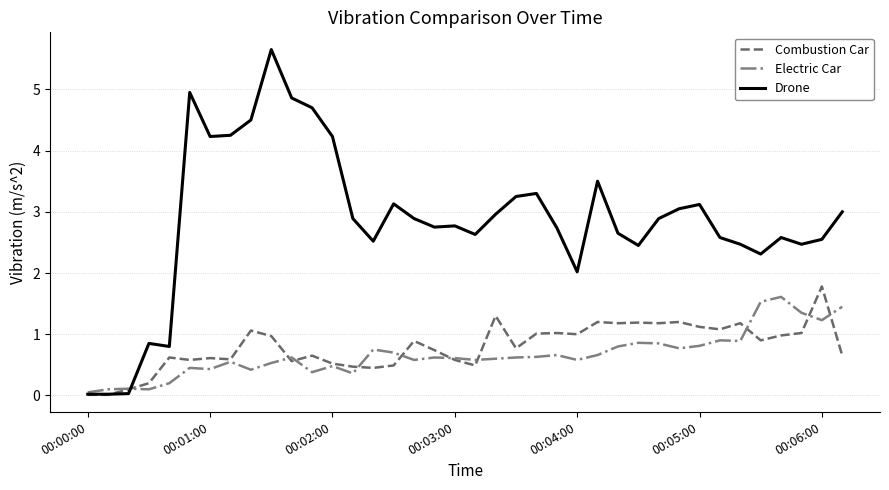

What is the greatest value displayed?

5.7